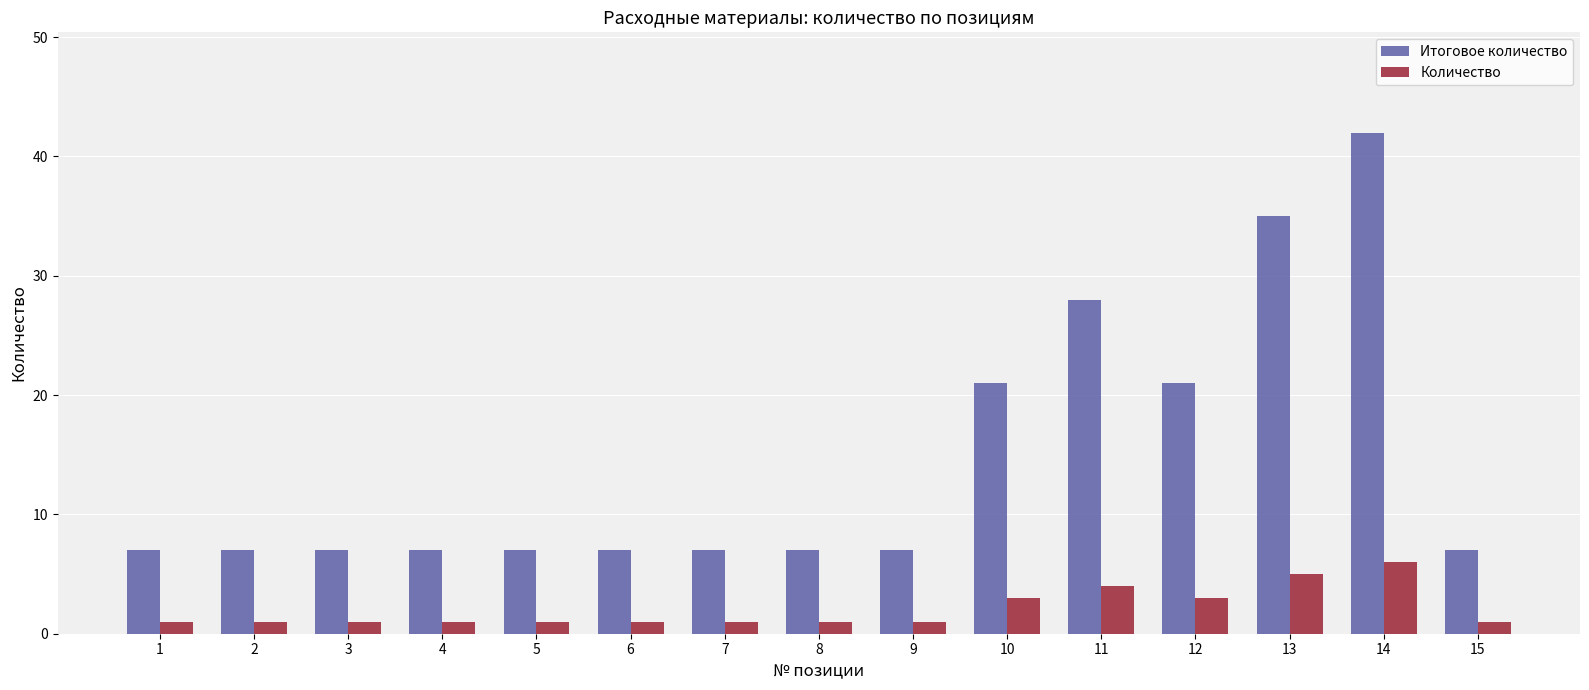

True or false: Количество has a value of 1 at 1.

True